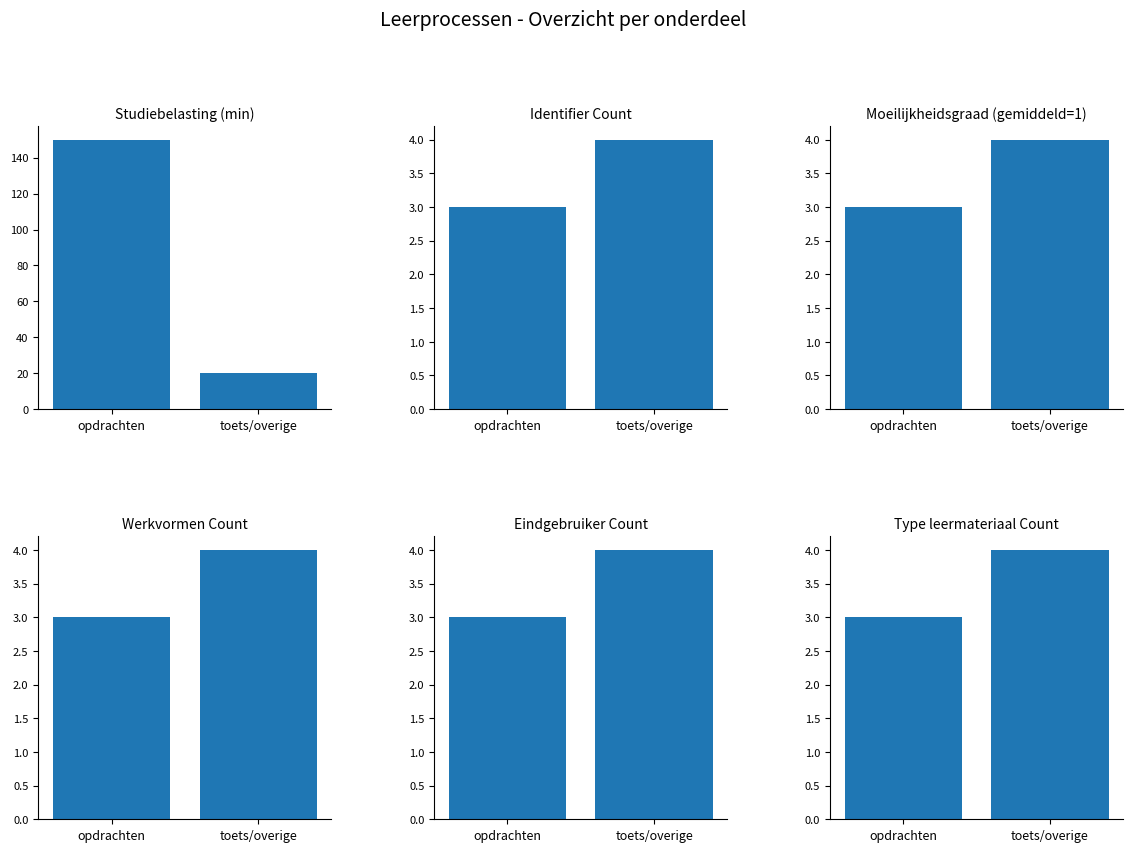

List the series in order of their peak value, highest first.

Studiebelasting (min), Identifier Count, Moeilijkheidsgraad (gemiddeld=1), Werkvormen Count, Eindgebruiker Count, Type leermateriaal Count